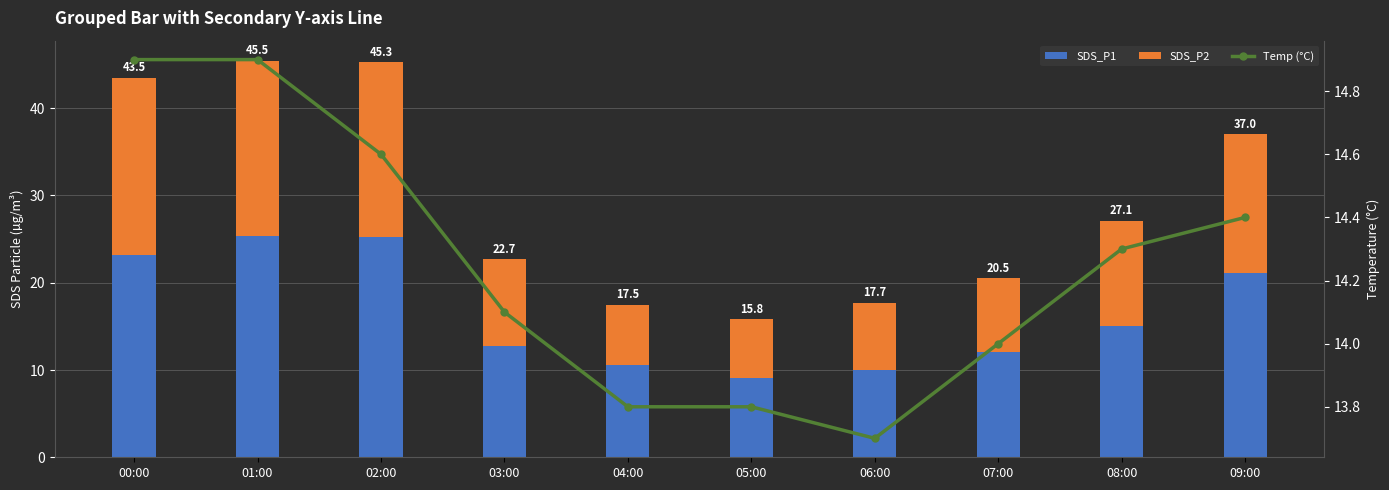

Is it true that Temp (°C) equals 13.8 at 04:00?

True